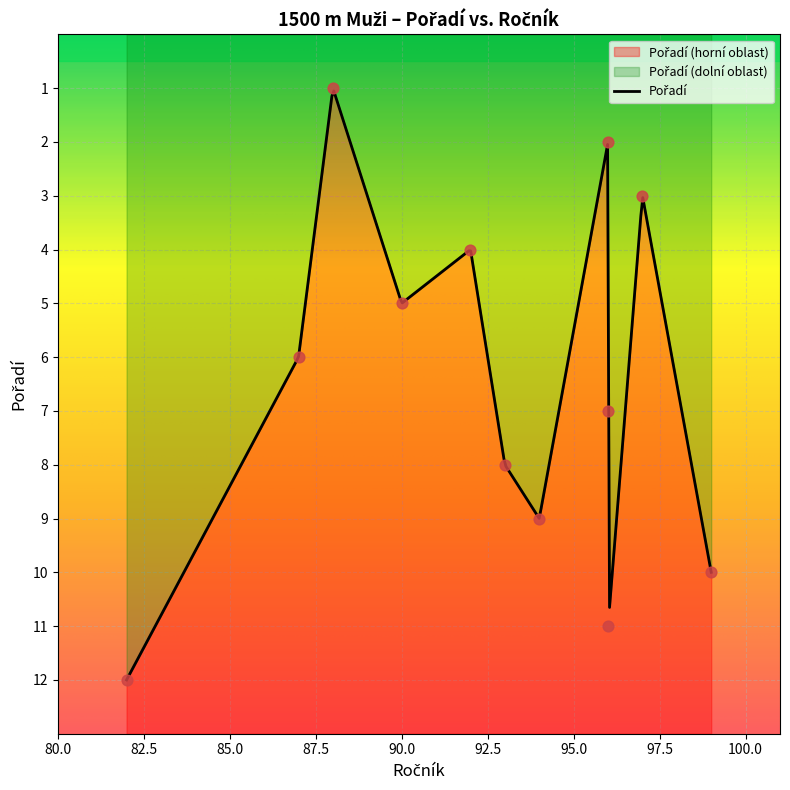

Approximately how many times larger is the value at Doubek
93 compared to Vitner
90?

1.6